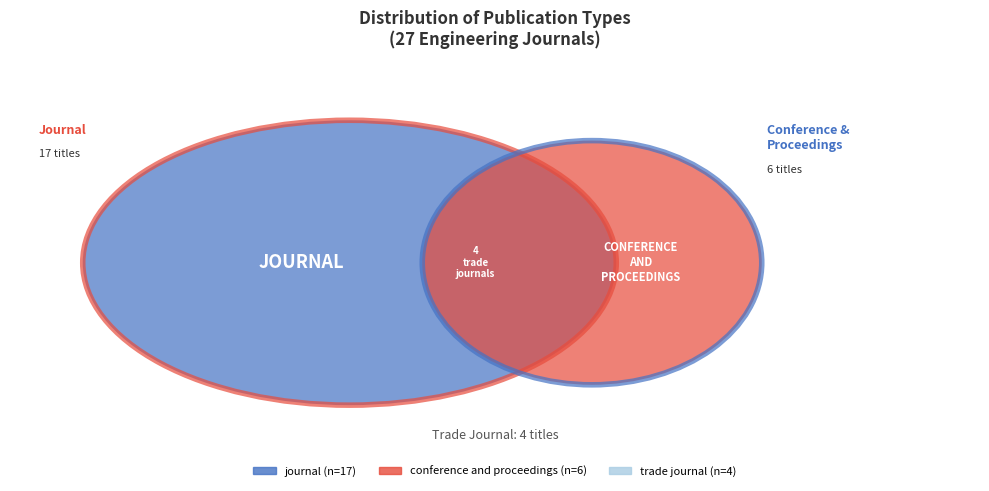

Is it true that conference and proceedings is 22% of the pie?

True